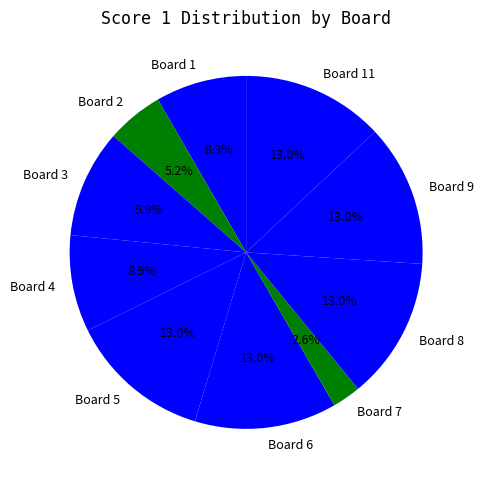

Does any single category account for the majority?

No